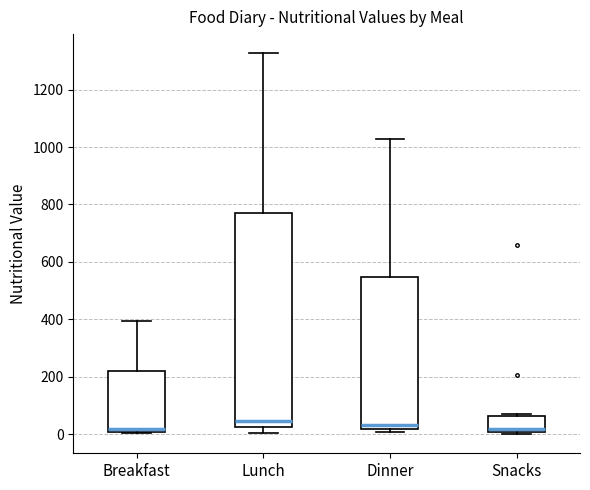

Comparing the boxes themselves (not the whiskers), which one is the tallest?

Lunch